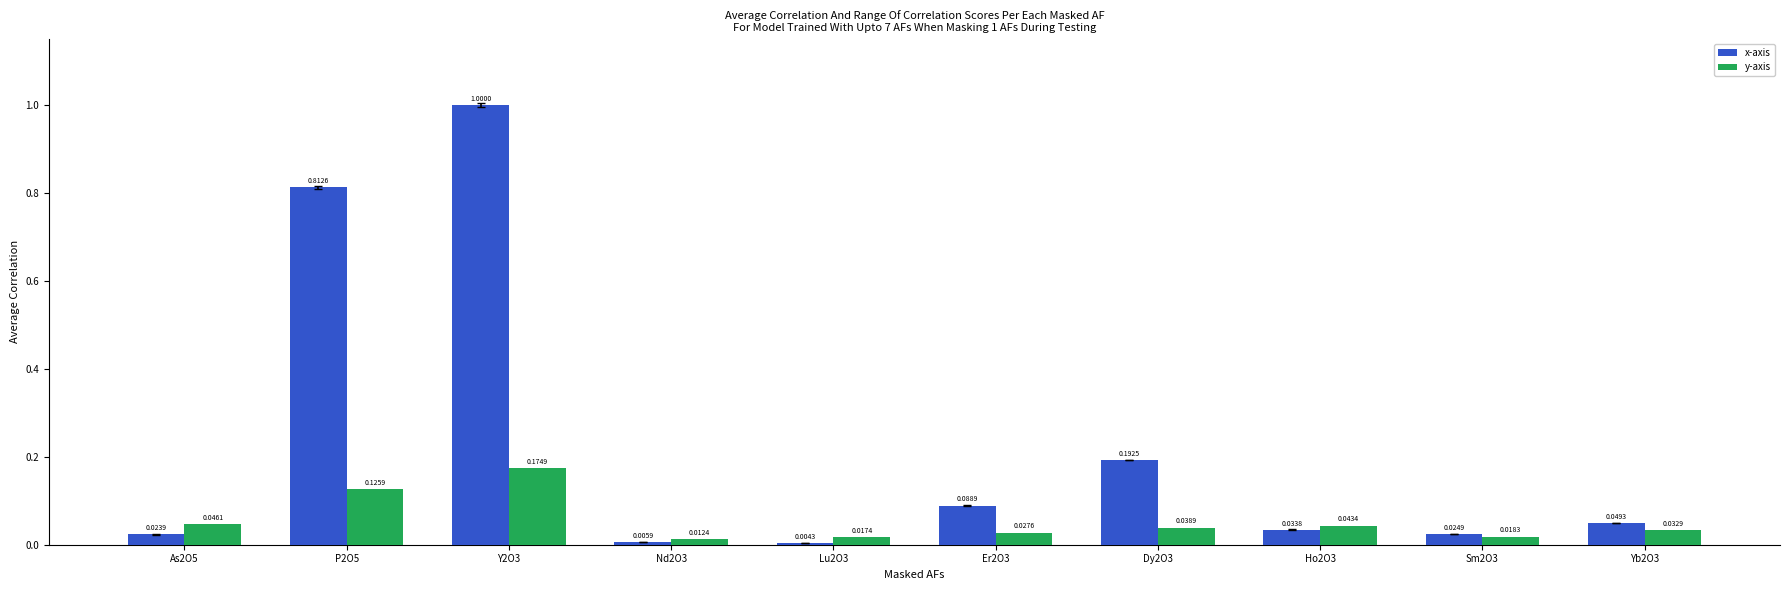

How many groups of bars are there?

10